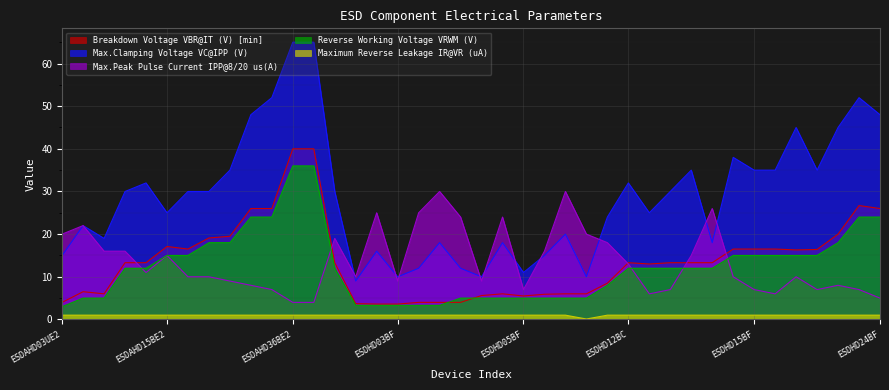

The Max.Peak Pulse Current IPP@8/20 us(A) series shows 15.0 at ESDAHD15BE2. True or false?

True